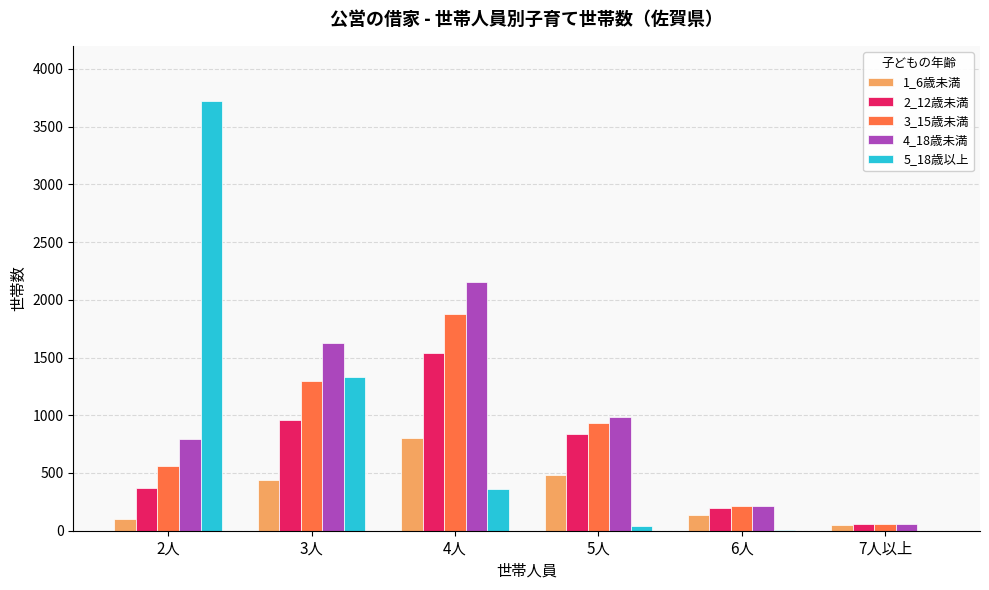

What are all the series names shown in the legend?

1_6歳未満, 2_12歳未満, 3_15歳未満, 4_18歳未満, 5_18歳以上